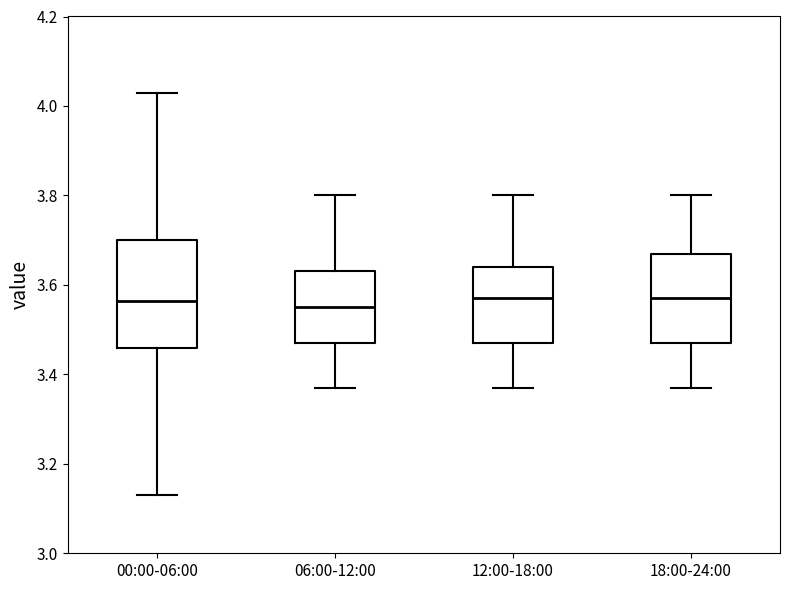

Where is the lower edge of the box for 18:00-24:00 on the y-axis? The values are not printed on the chart, so give them approximately, as read against the axis.

3.48